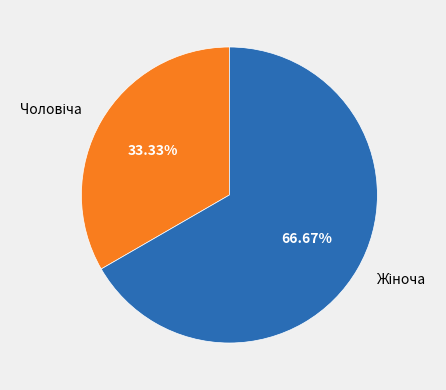

Is there any slice that represents more than half of the pie?

Yes